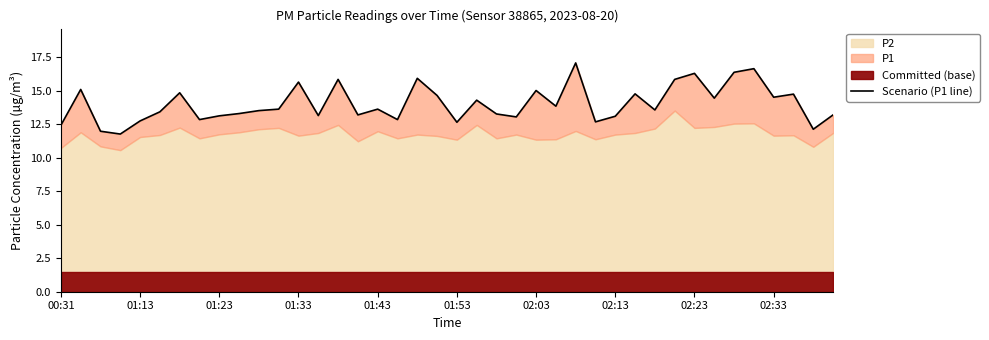

The value at 37 is 14.8. True or false?

True